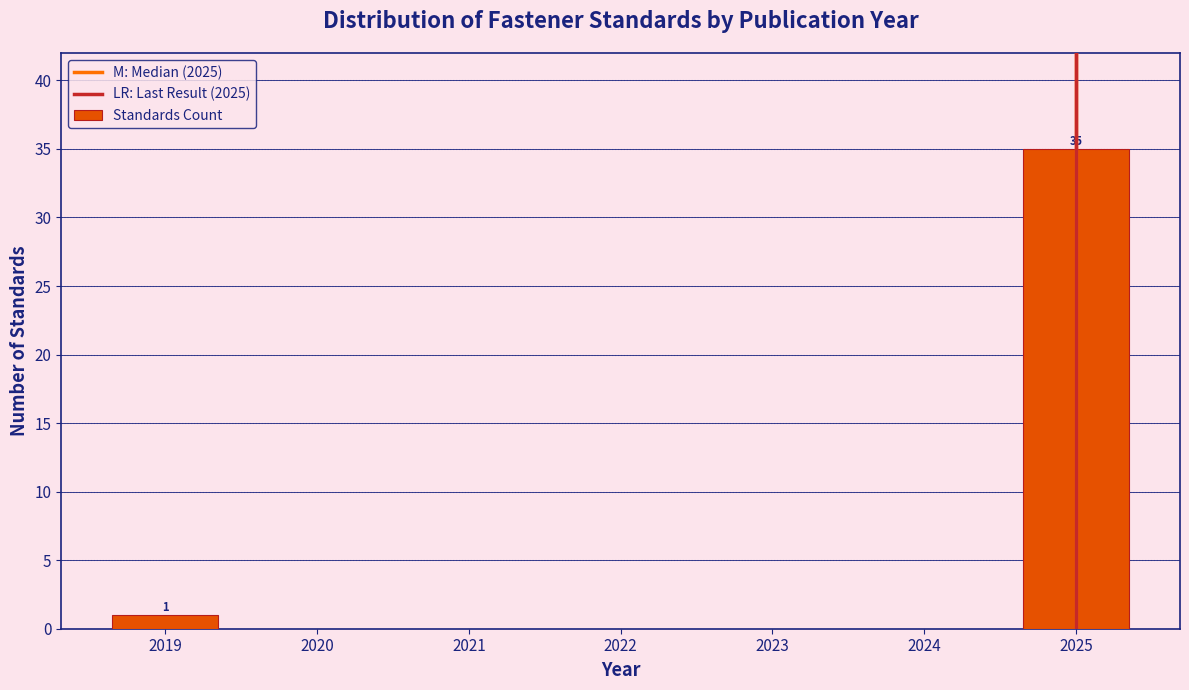

Reading right to left, transcribe all the data shown in this chart.

2025=35	2019=1